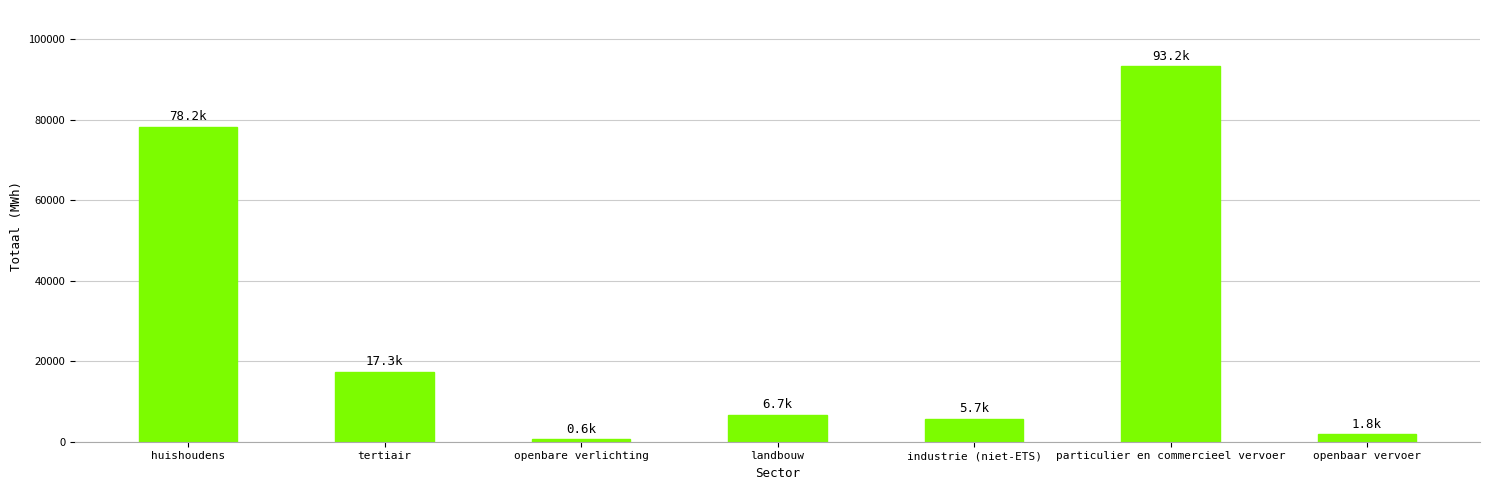

Rank the categories by value from lowest to highest.

openbare verlichting, openbaar vervoer, industrie (niet-ETS), landbouw, tertiair, huishoudens, particulier en commercieel vervoer